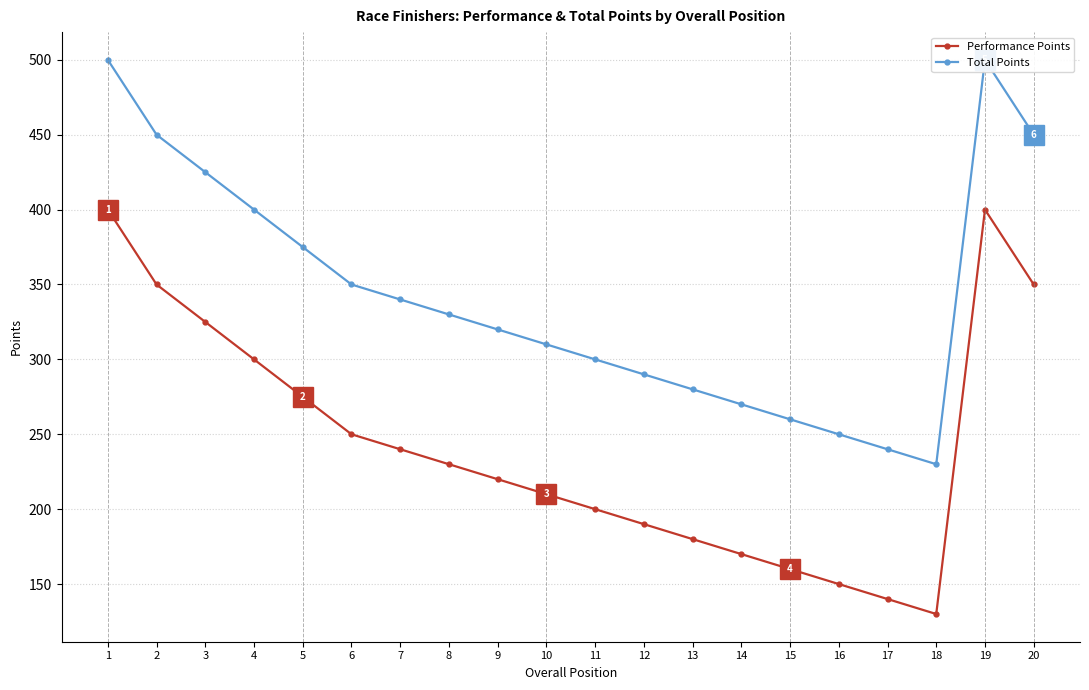

Rank the categories by Total Points value from highest to lowest.

1, 19, 2, 20, 3, 4, 5, 6, 7, 8, 9, 10, 11, 12, 13, 14, 15, 16, 17, 18